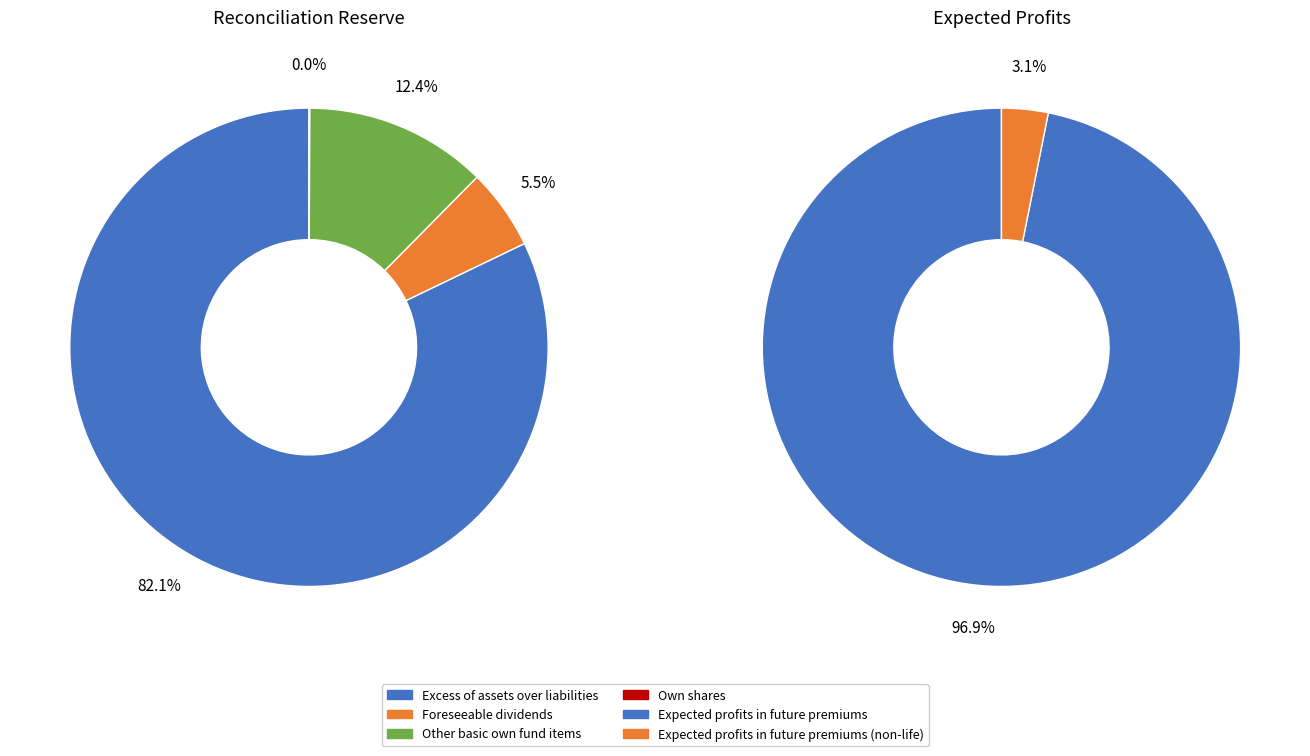

Which category has the biggest portion of the pie?

Excess of assets over liabilities